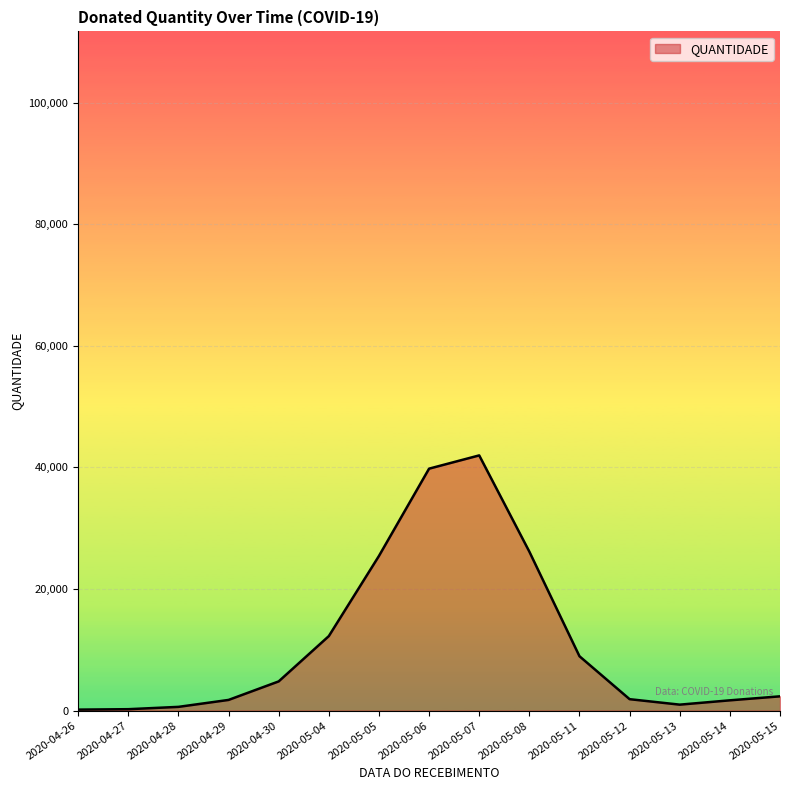

What is the greatest value displayed?

41972.1